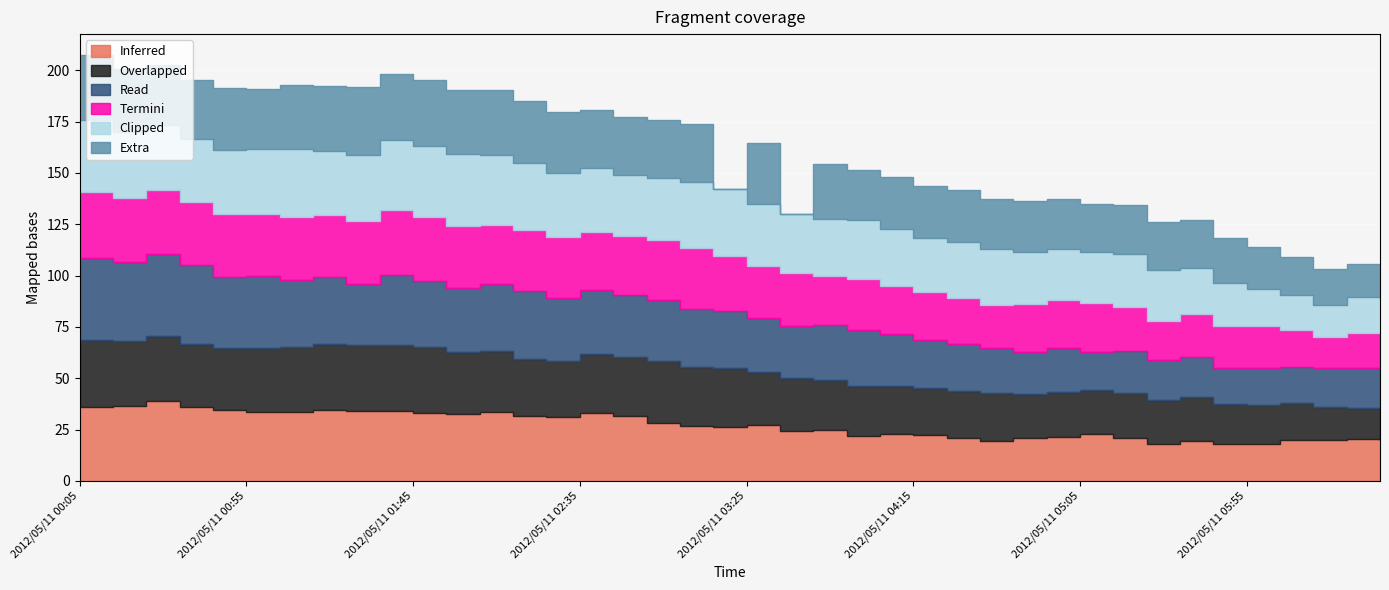

What is the label of the 40th point from the right?

2012/05/11 00:05